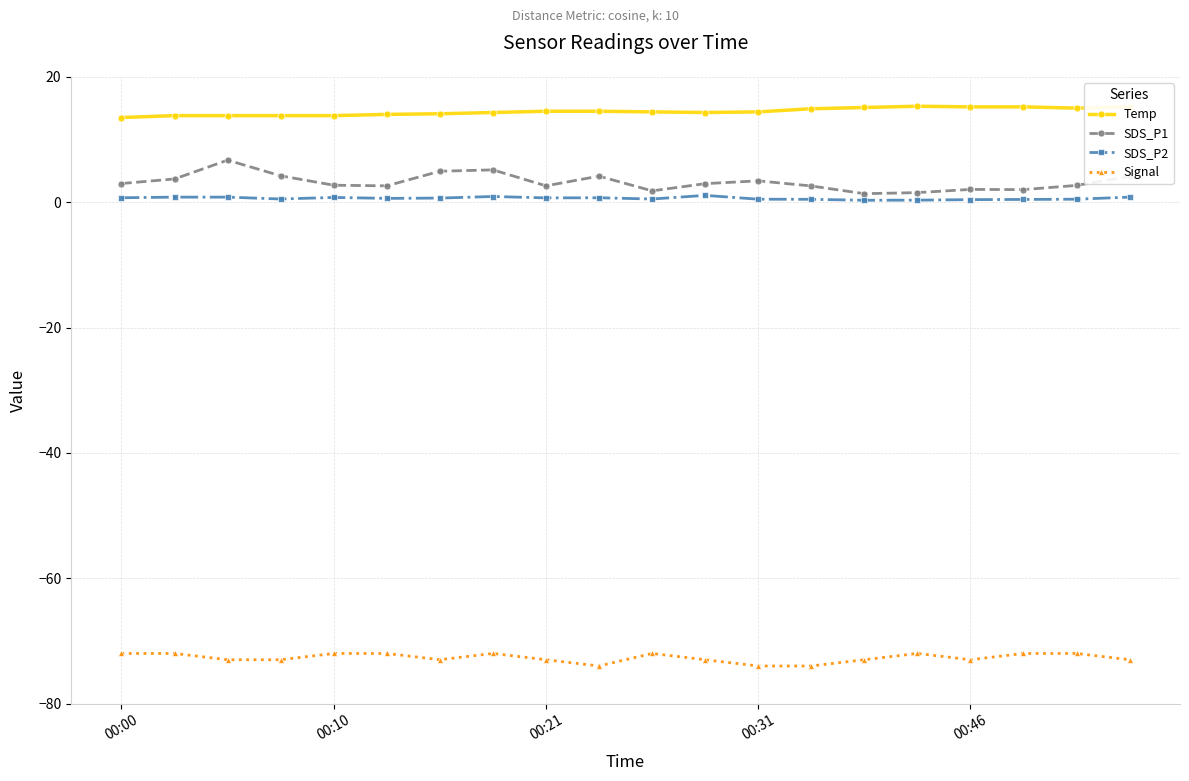

What is the sum of all Temp values?

289.1